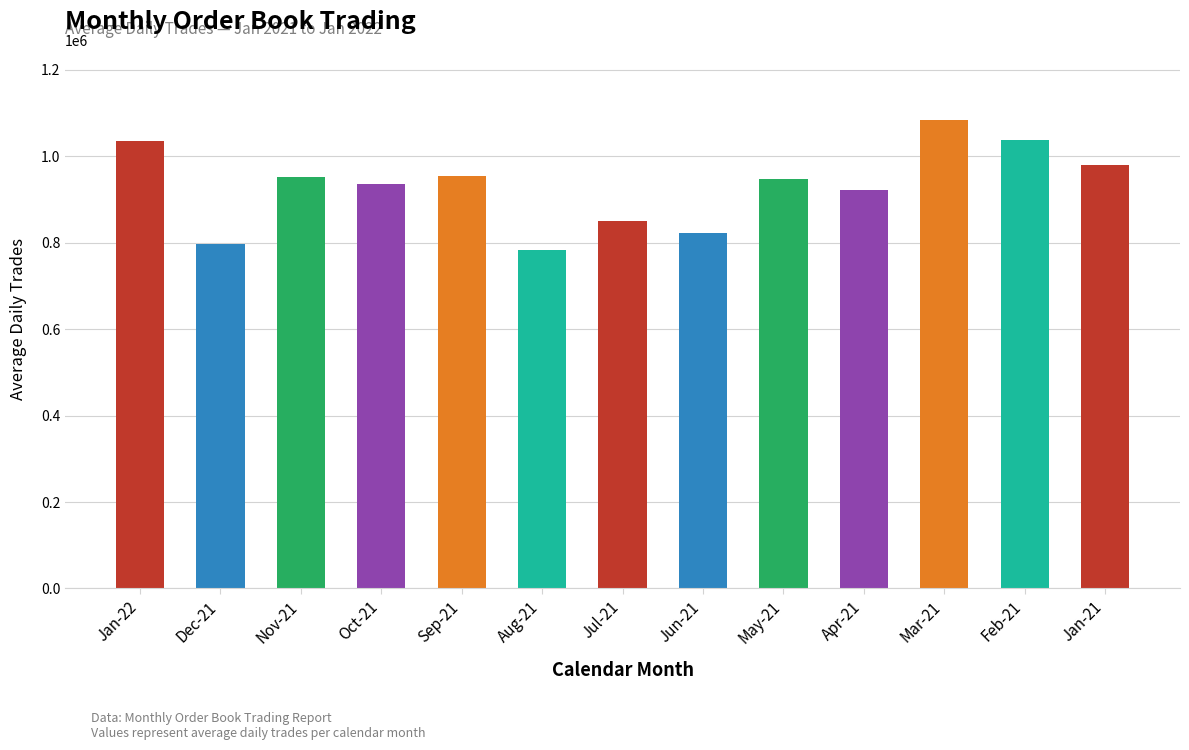

What is the sum of the values at Jan-21 and Apr-21?

1901341.2